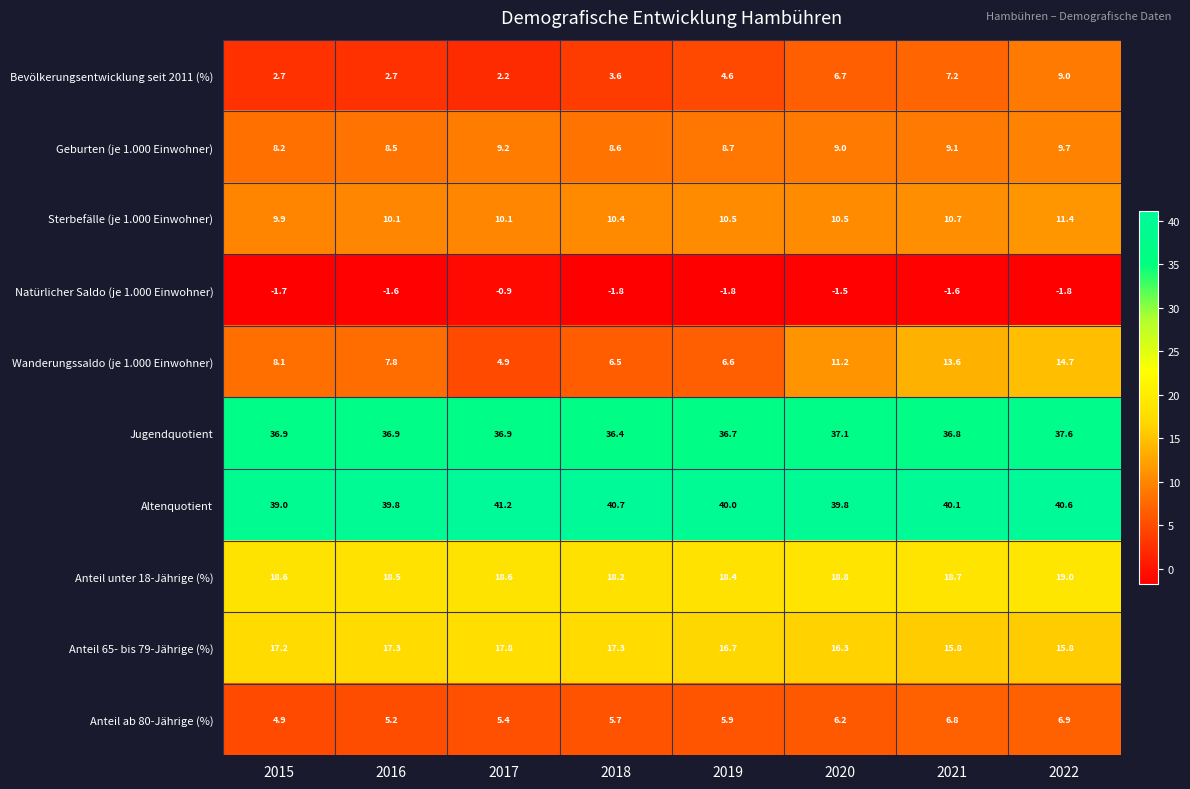

At 2019, list the series in order from smallest to largest.

Natürlicher Saldo (je 1.000 Einwohner), Bevölkerungsentwicklung seit 2011 (%), Anteil ab 80-Jährige (%), Wanderungssaldo (je 1.000 Einwohner), Geburten (je 1.000 Einwohner), Sterbefälle (je 1.000 Einwohner), Anteil 65- bis 79-Jährige (%), Anteil unter 18-Jährige (%), Jugendquotient, Altenquotient